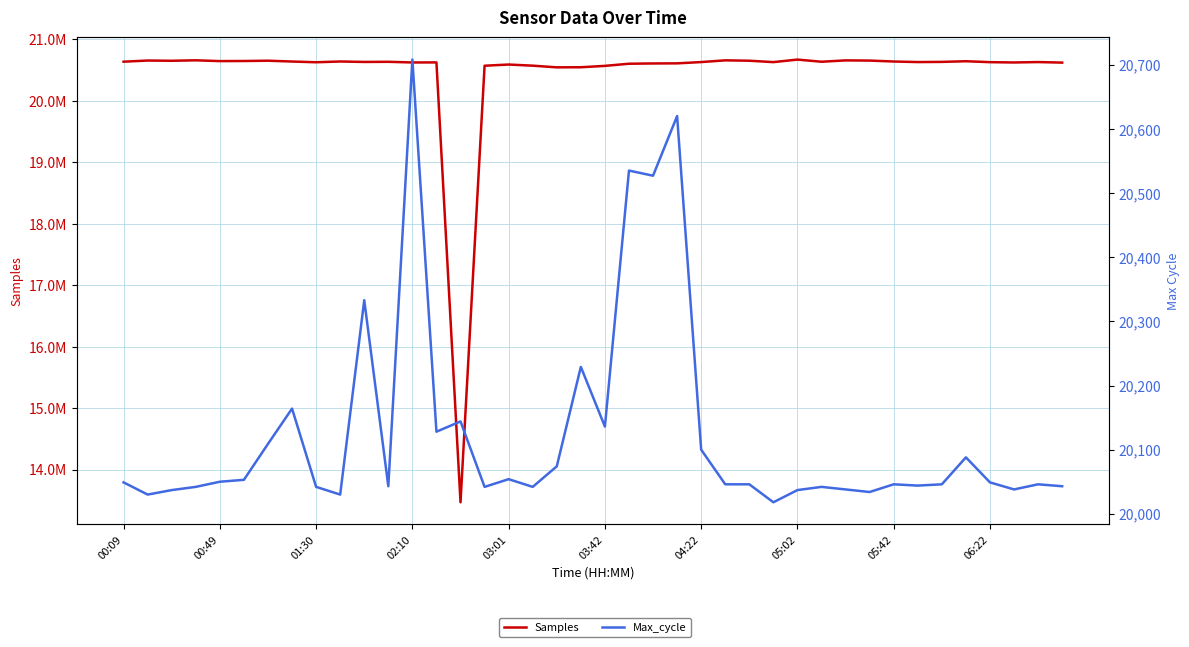

What is the maximum value for Samples?

20670158